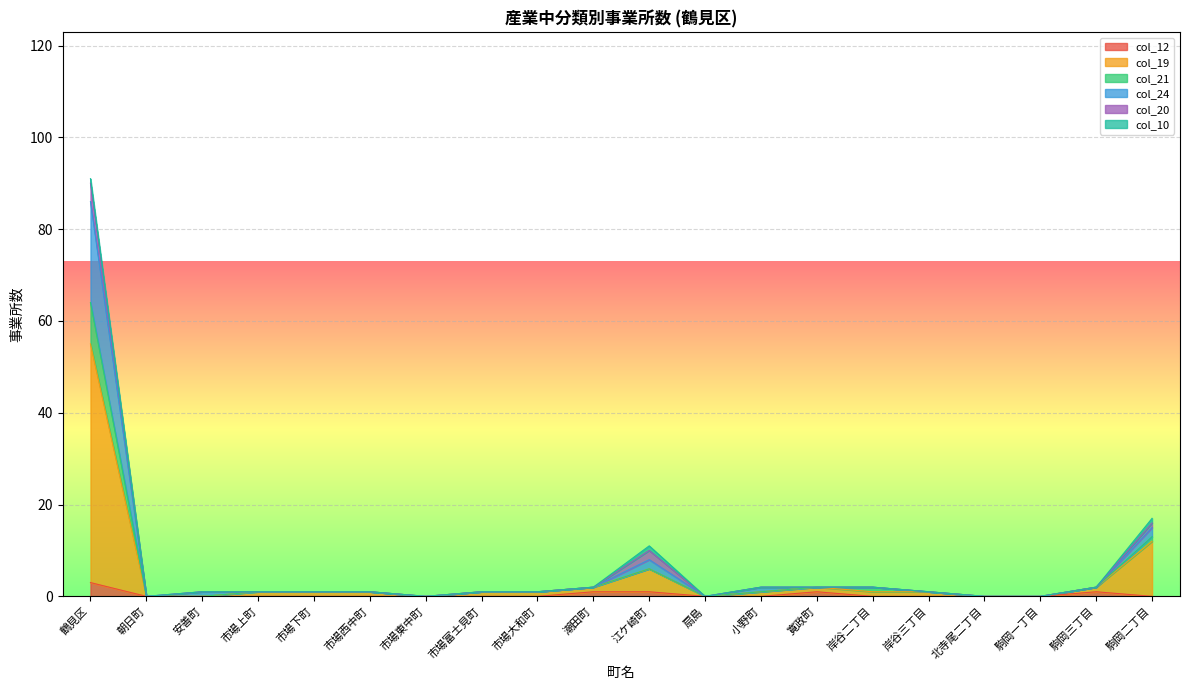

What is the label of the 5th point from the left?

市場下町